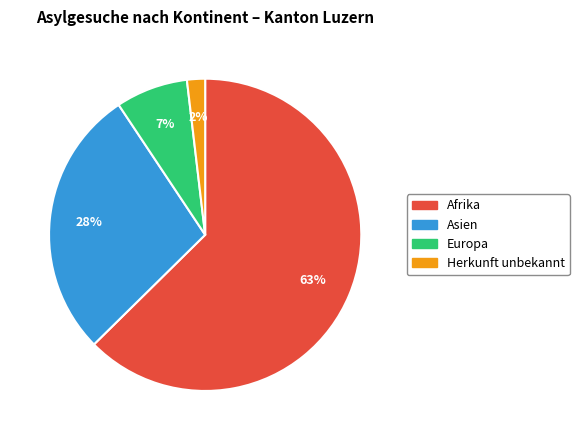

Which has a higher value, Herkunft unbekannt or Afrika?

Afrika